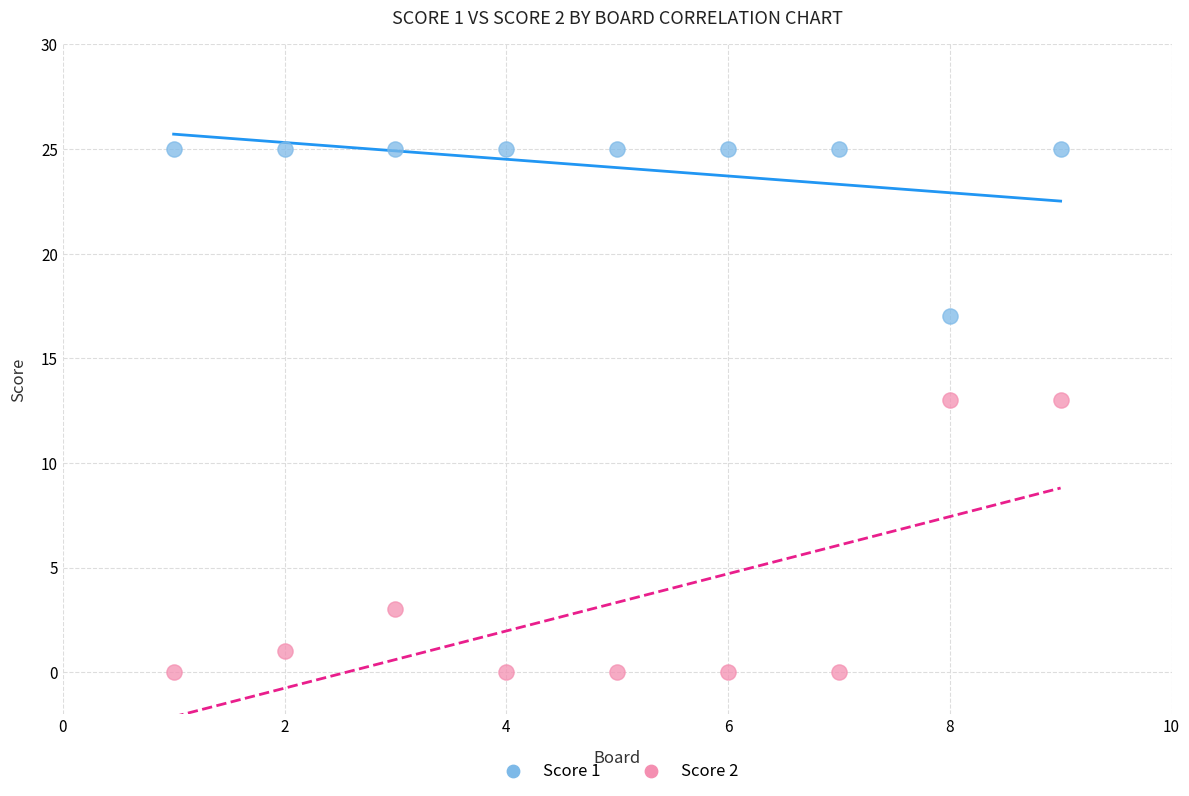

Which series has the largest Y range (max minus min)?

Score 2